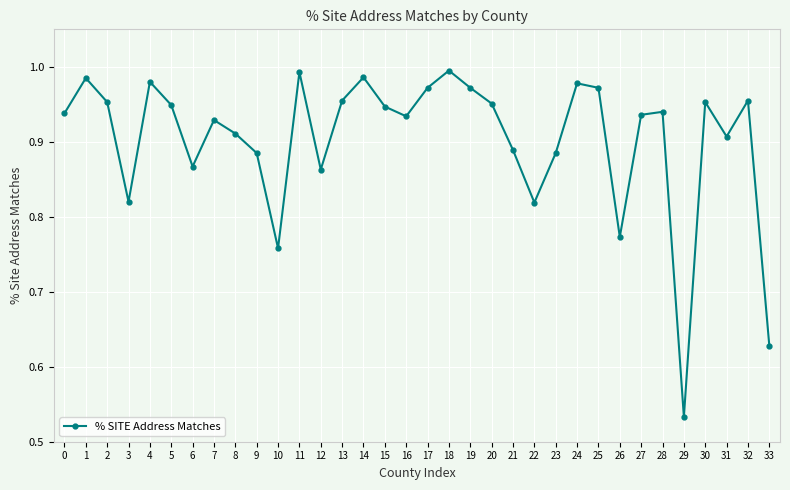

Does the chart display data point markers on the line(s)?

Yes